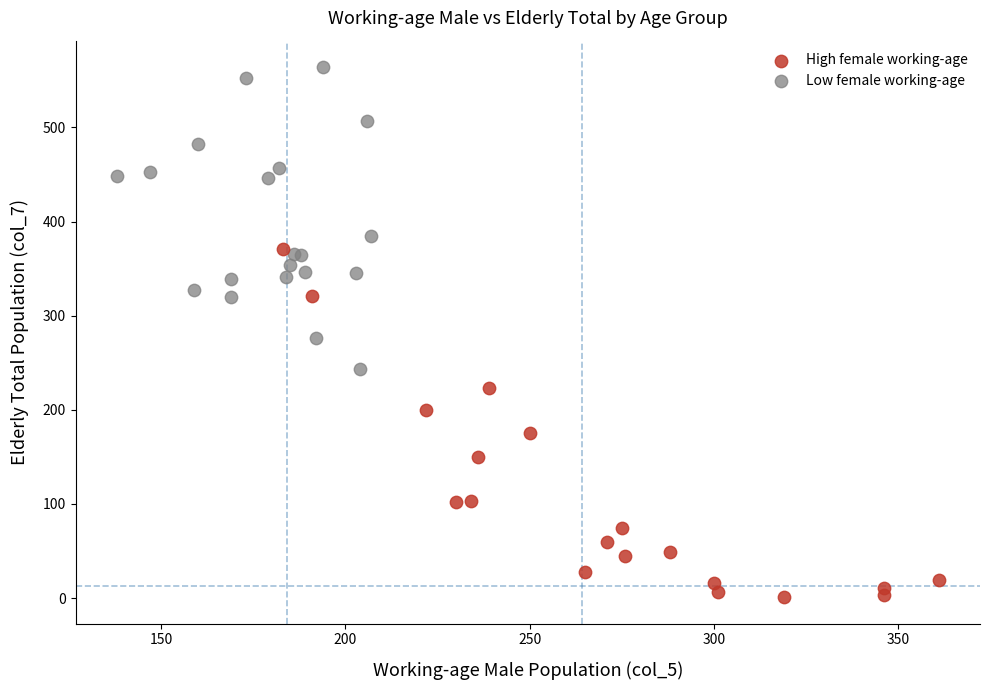

Which series contains the highest Y value?

Low female working-age